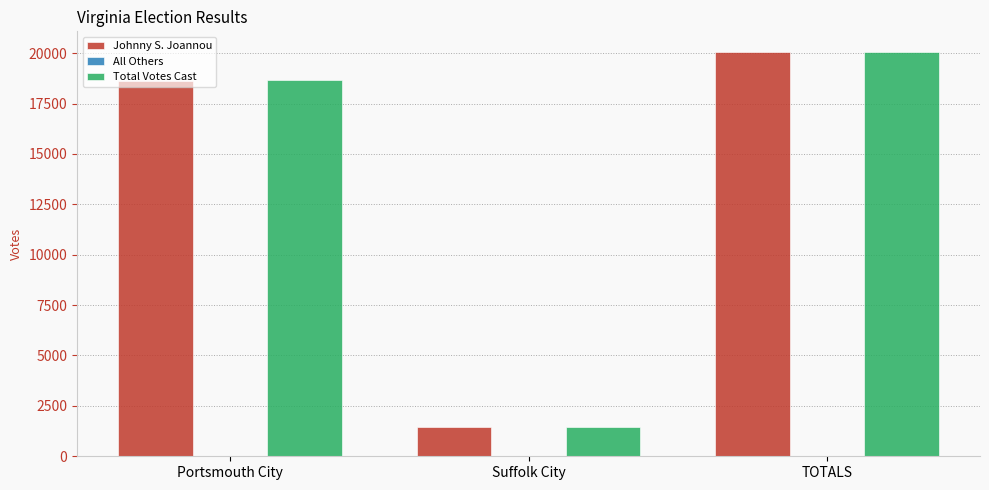

At which category is the sum across all series the highest?

TOTALS